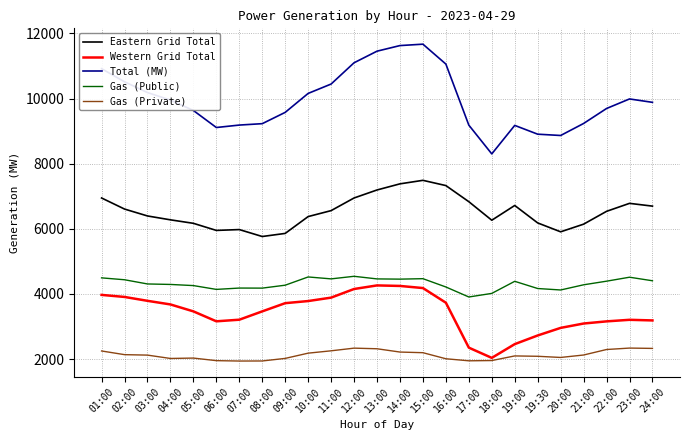

The value of Total (MW) at 24:00 is 2913. True or false?

False